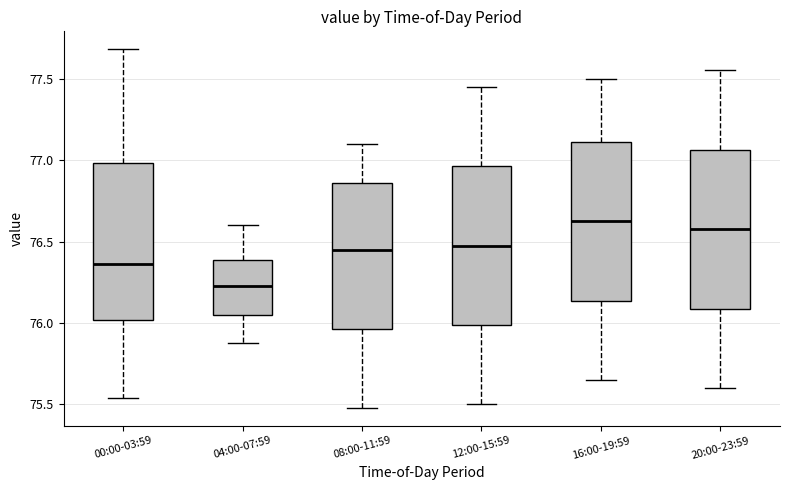

Where is the lower edge of the box for 08:00-11:59 on the y-axis? The values are not printed on the chart, so give them approximately, as read against the axis.

75.95